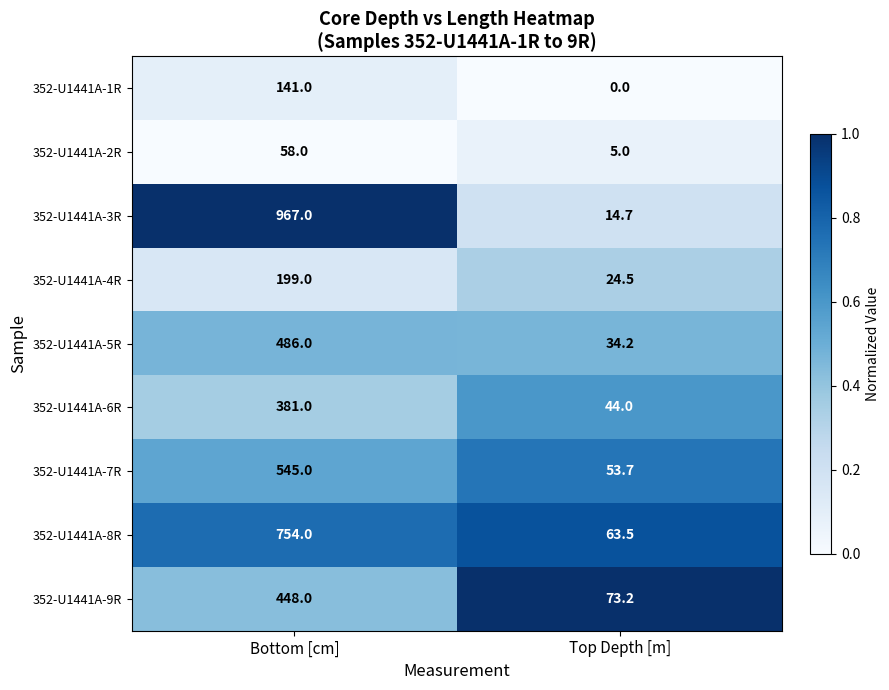

List the series in order of their peak value, lowest first.

352-U1441A-2R, 352-U1441A-1R, 352-U1441A-4R, 352-U1441A-6R, 352-U1441A-9R, 352-U1441A-5R, 352-U1441A-7R, 352-U1441A-8R, 352-U1441A-3R